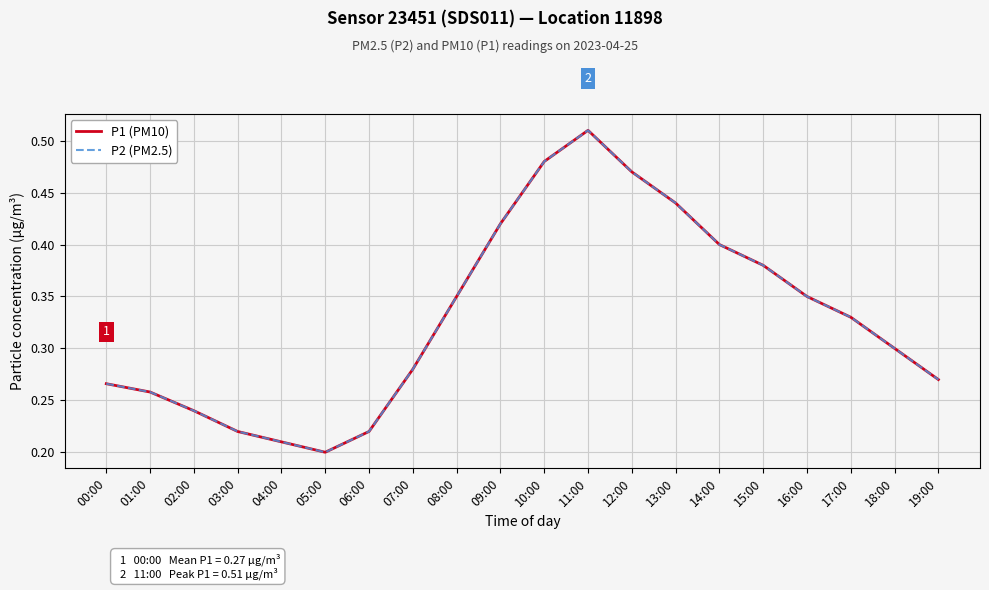

Is this an area chart (filled region under the line)?

No